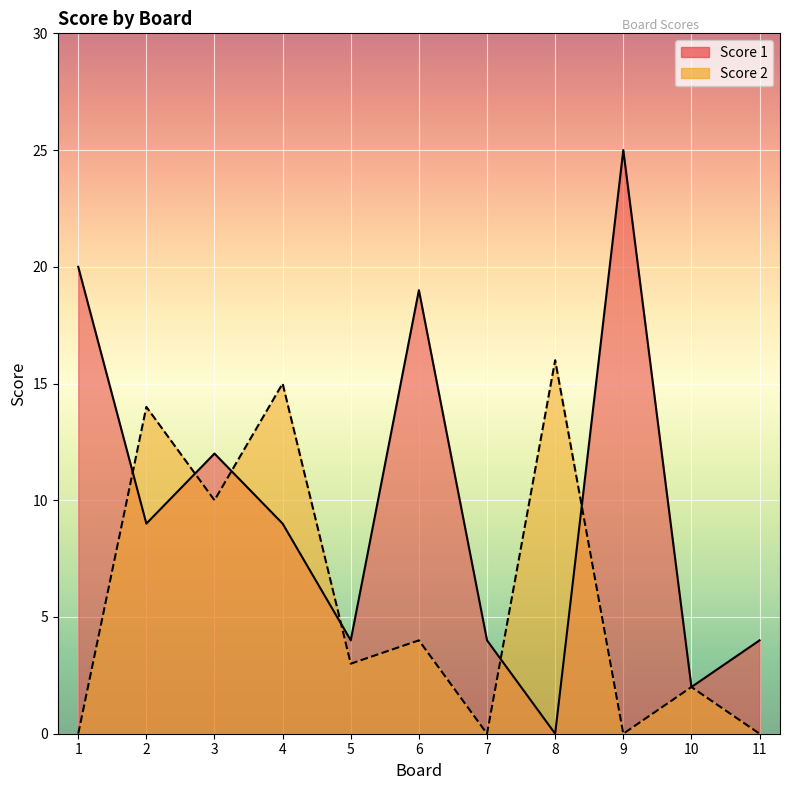

Where is Score 1 nearest to the value 12?

3